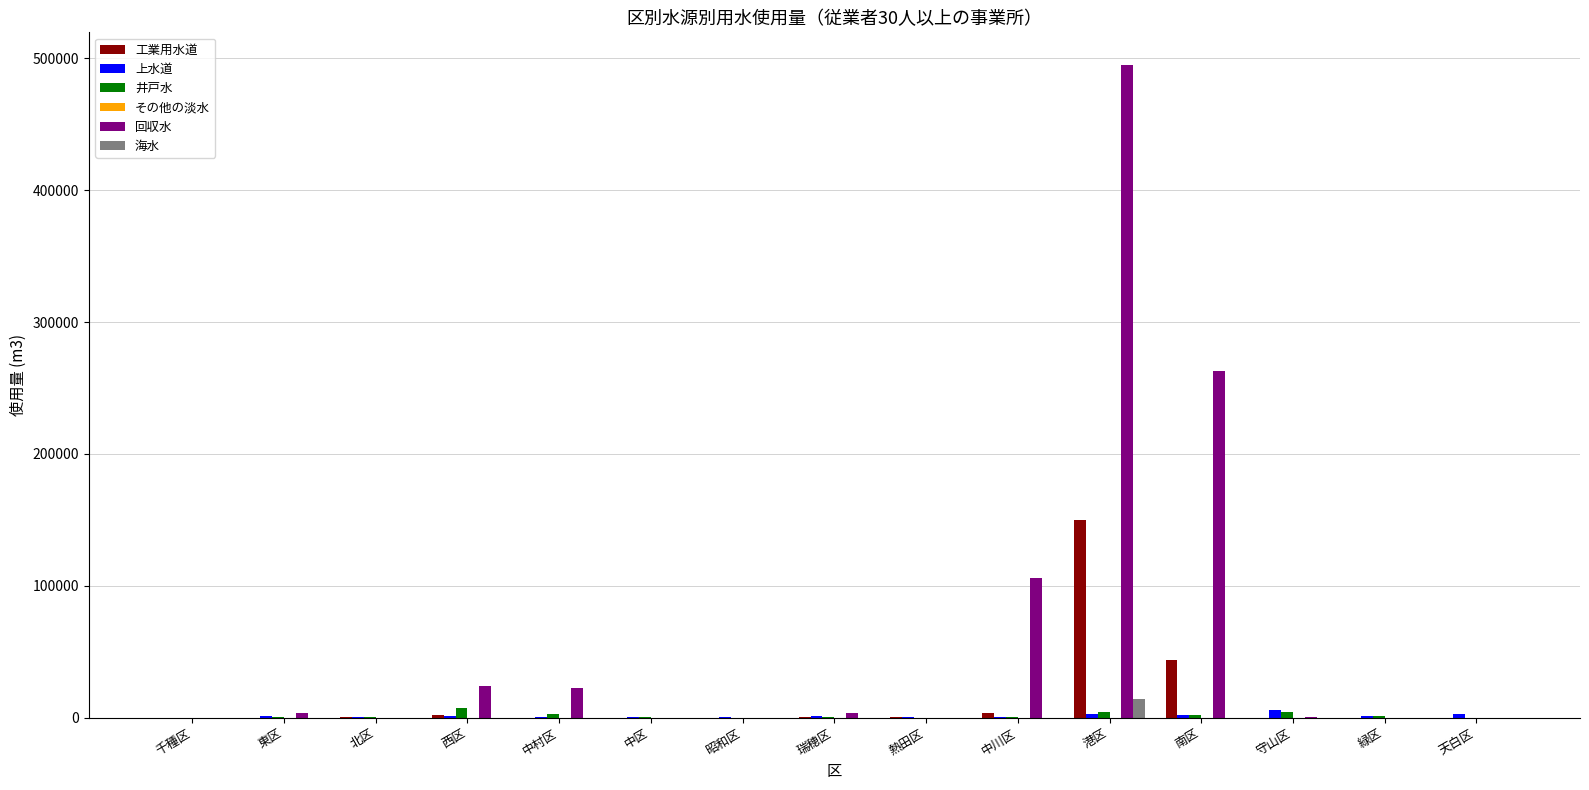

At which category is the sum across all series the highest?

港区